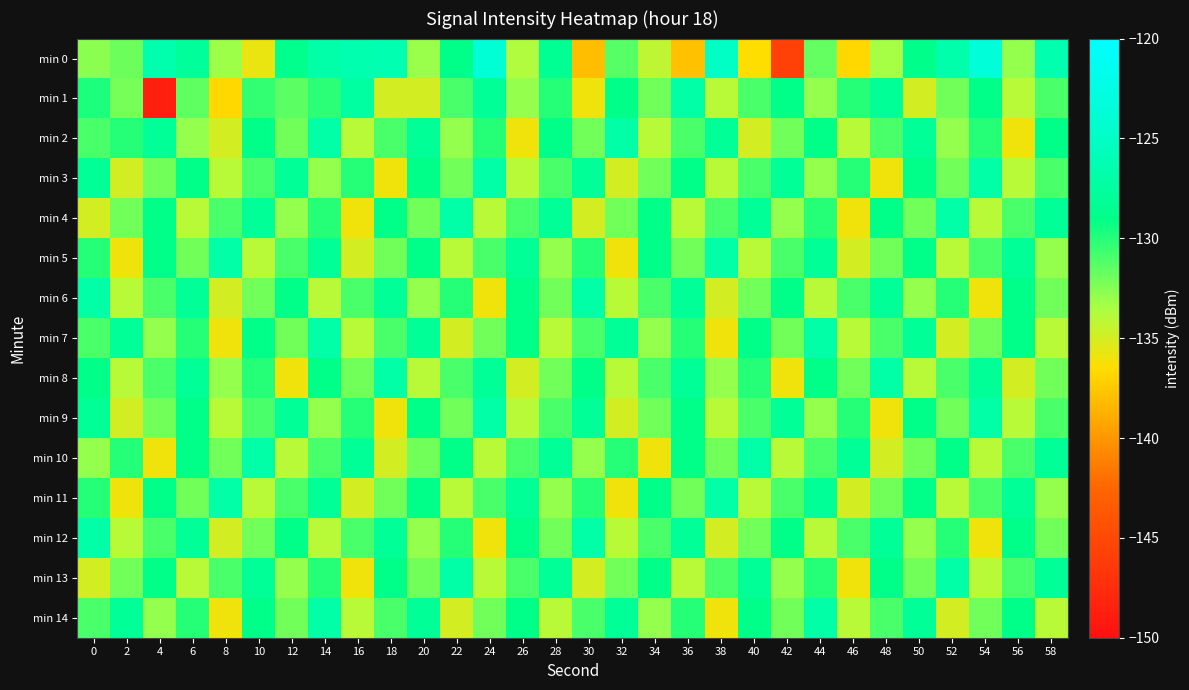

Between 28 and 26, which is larger?

28